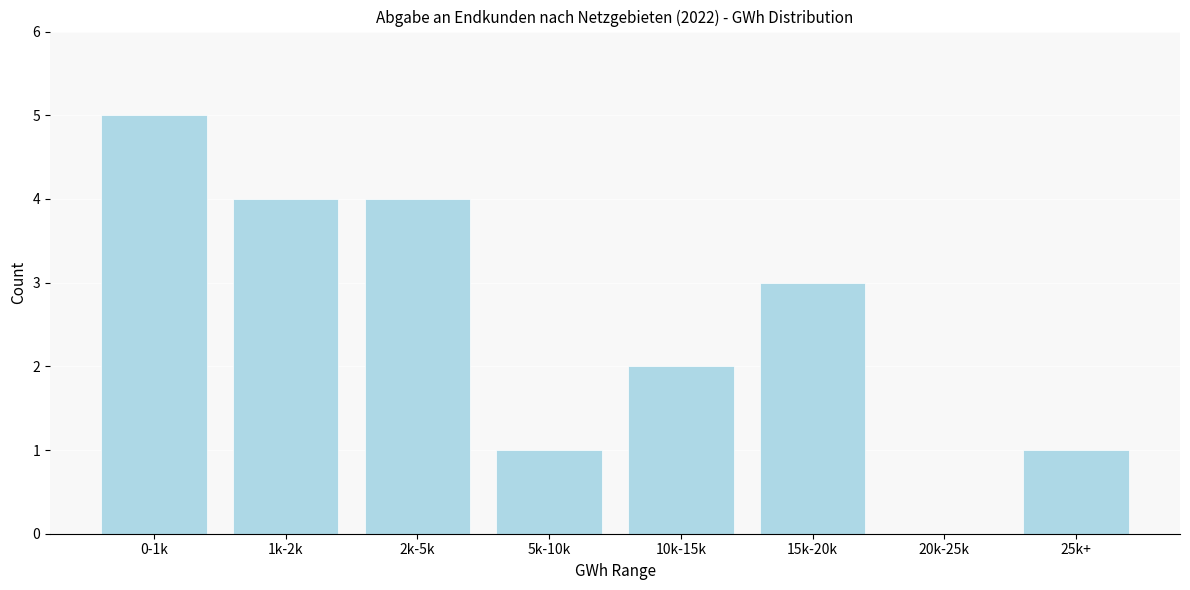

Reading right to left, extract all data points from this chart.

25k+=1	20k-25k=0	15k-20k=3	10k-15k=2	5k-10k=1	2k-5k=4	1k-2k=4	0-1k=5